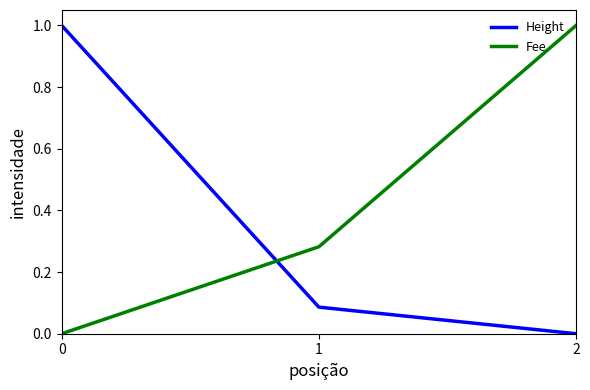

What are all the series names shown in the legend?

Height, Fee